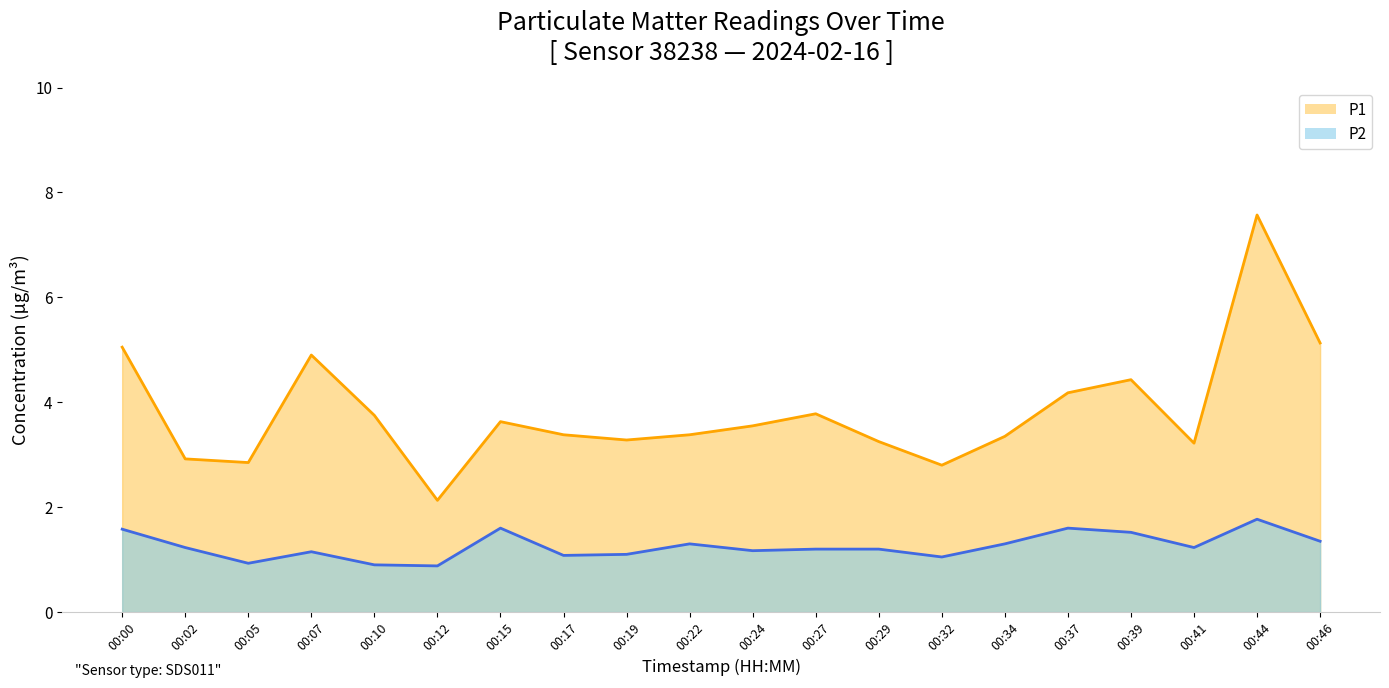

At which category is the sum across all series the highest?

00:44